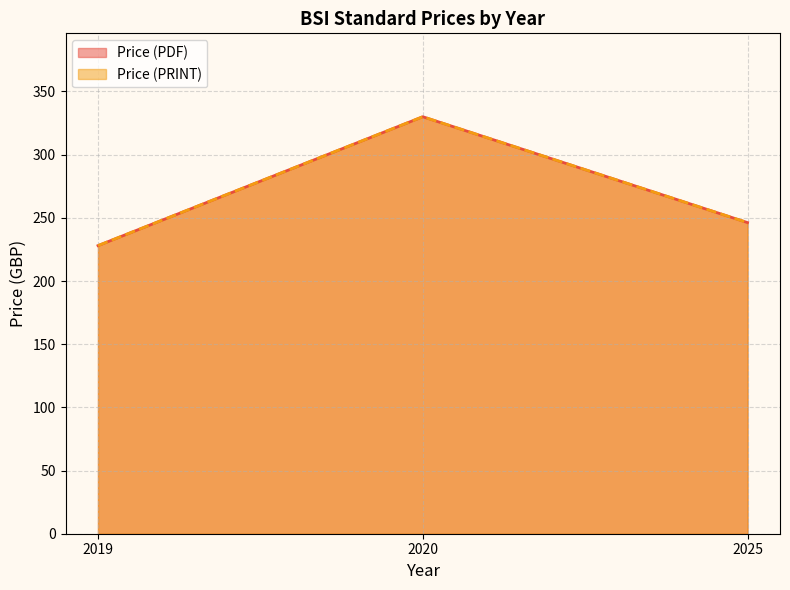

Rank the series by their maximum value, from lowest to highest.

Price (PDF), Price (PRINT)